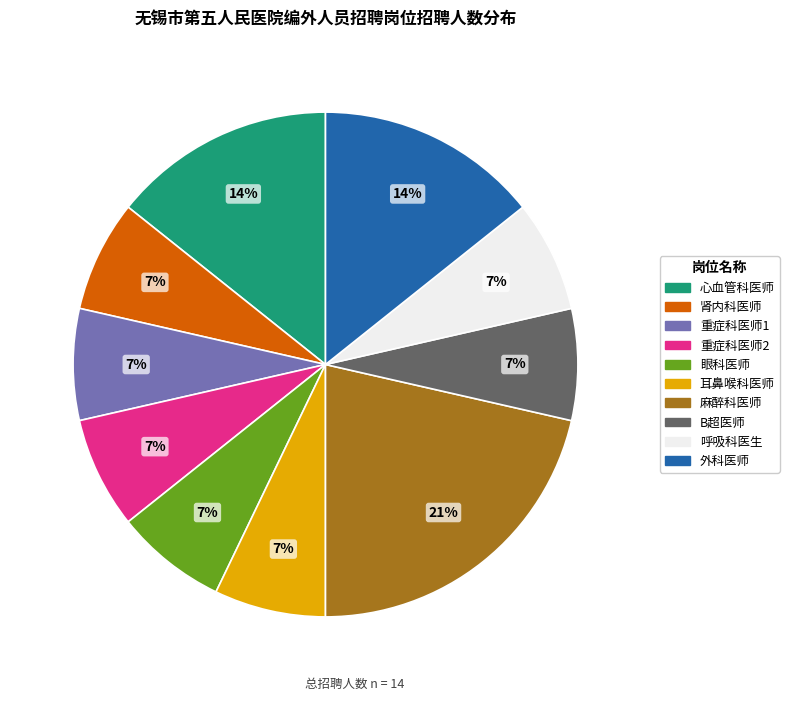

How many slices are in this pie chart?

10